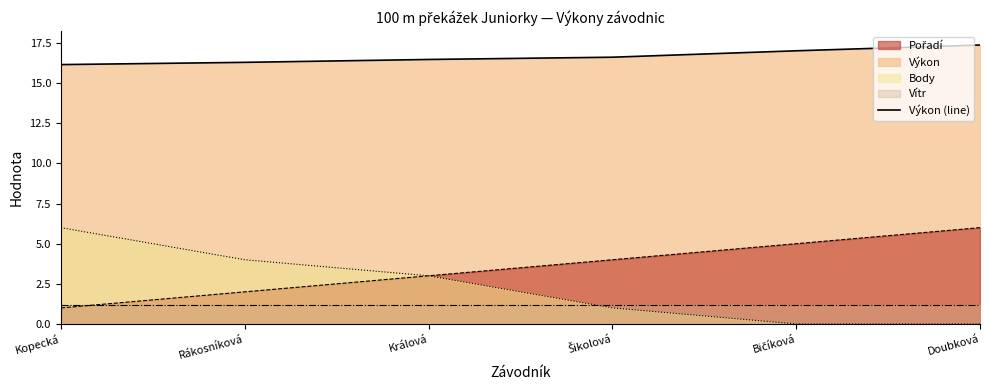

The value of Pořadí at Rákosníková is 2.8. True or false?

False